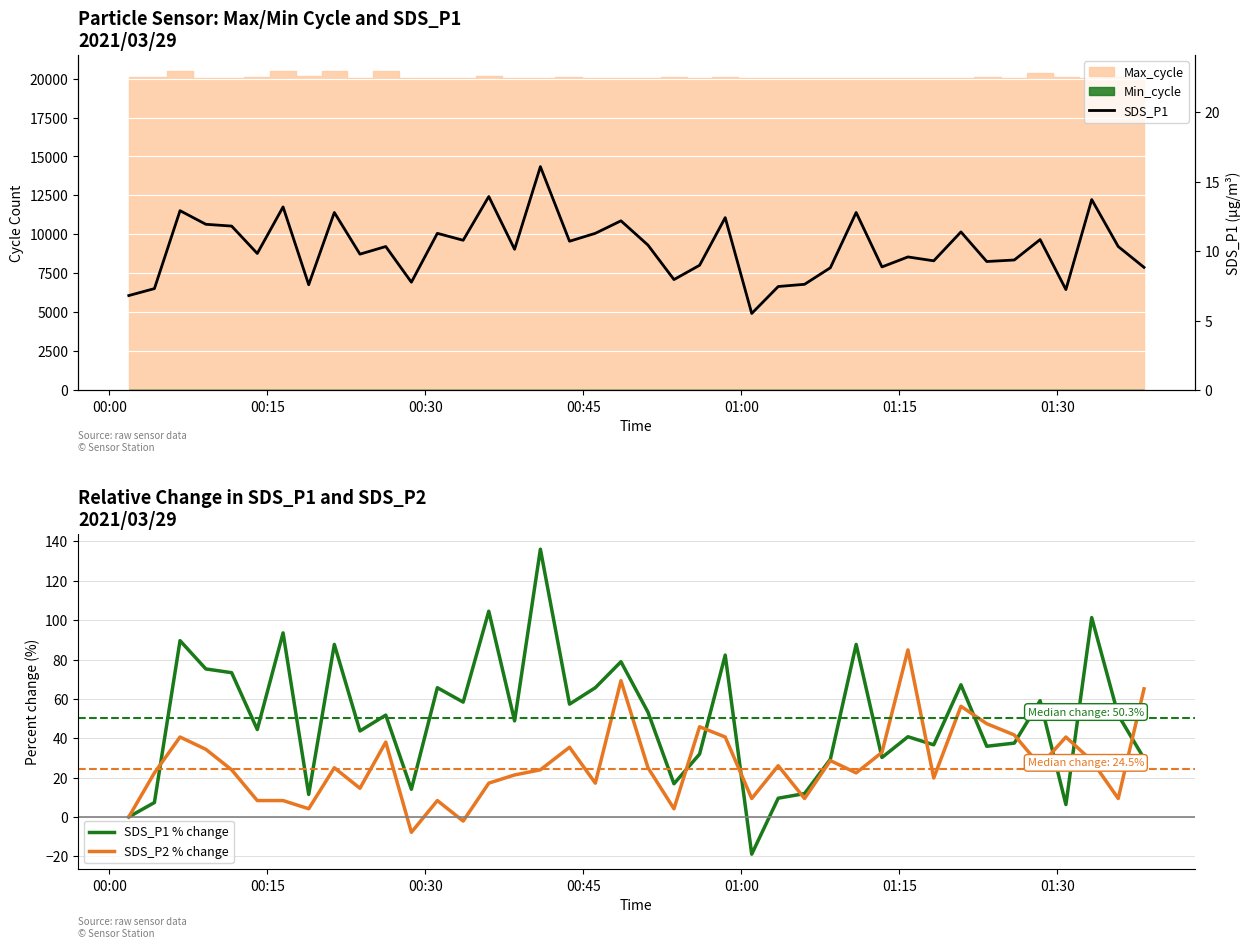

True or false: SDS_P1 and SDS_P1 % change intersect in this chart.

True